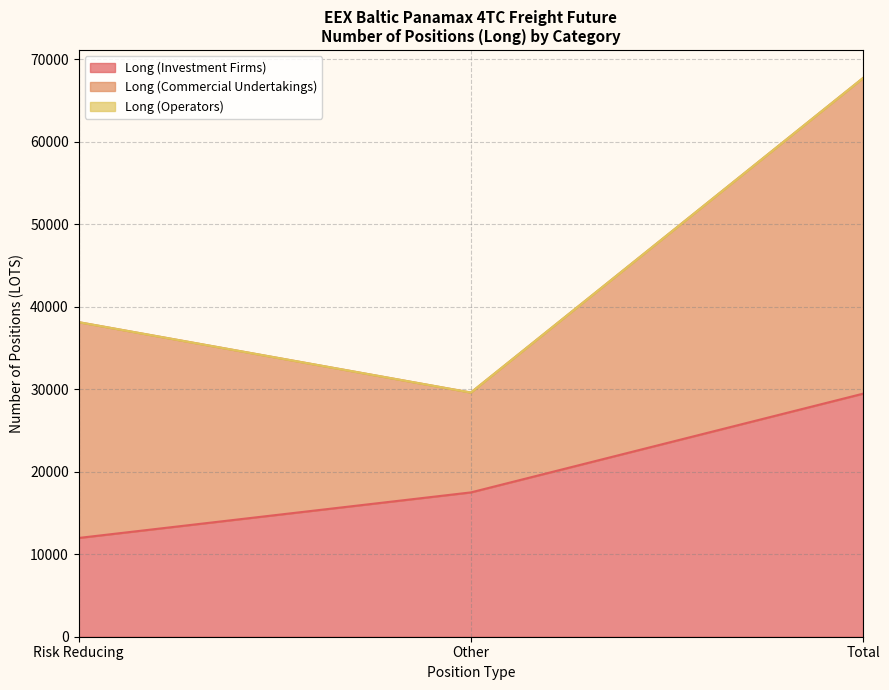

What is the difference between the highest and lowest values at Risk Reducing?

26169.4